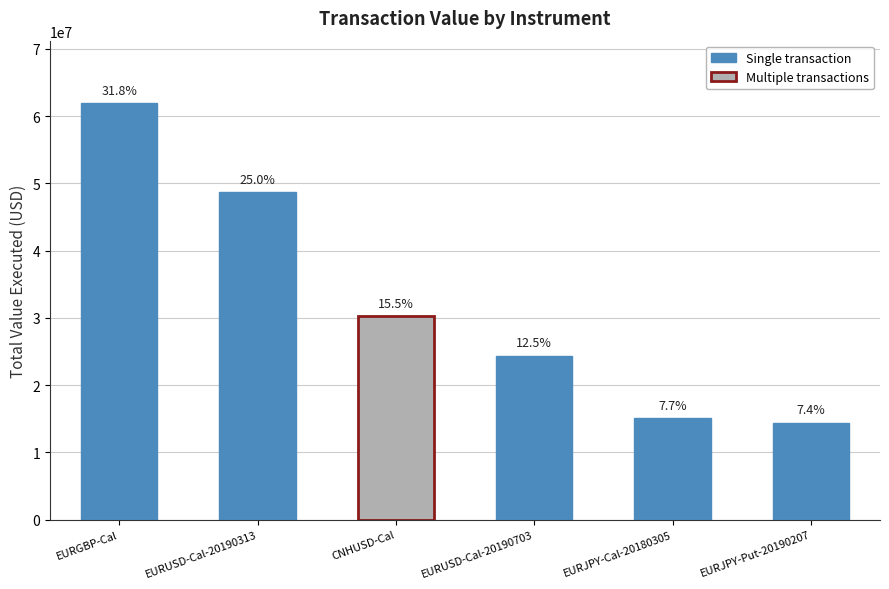

Reading left to right, list all the values displayed in this chart.

61941660.9	48695369.9	30221417.5	24347684.9	15060345.3	14434516.9